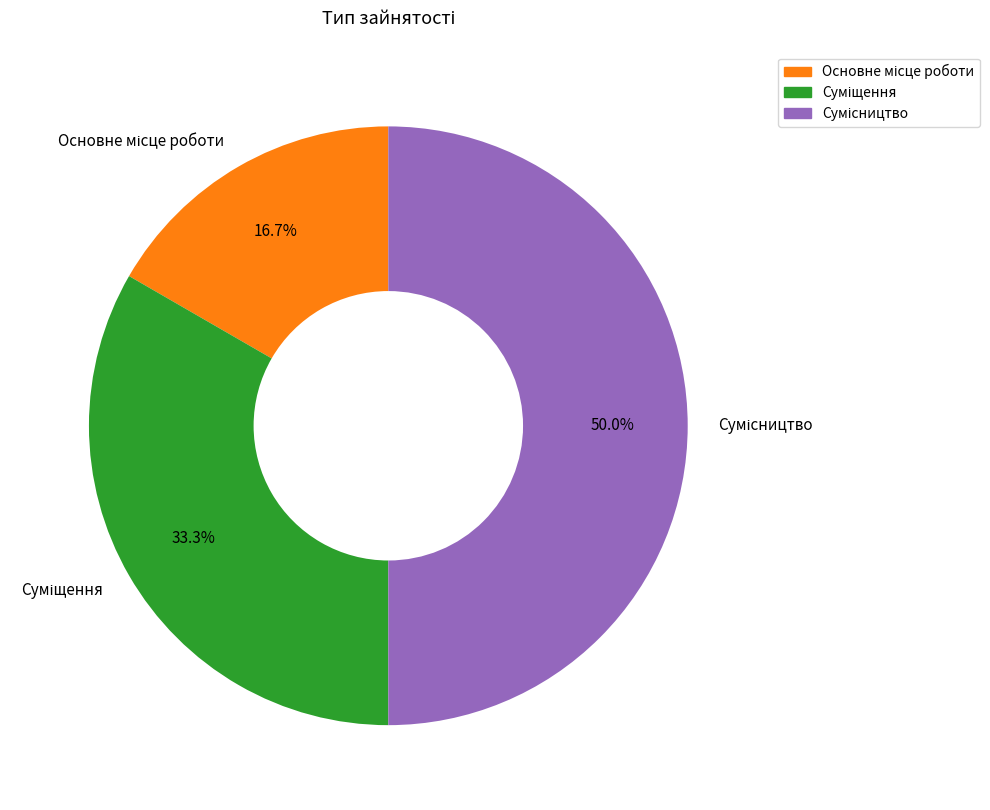

What percentage is NOT represented by Суміщення?

66.7%